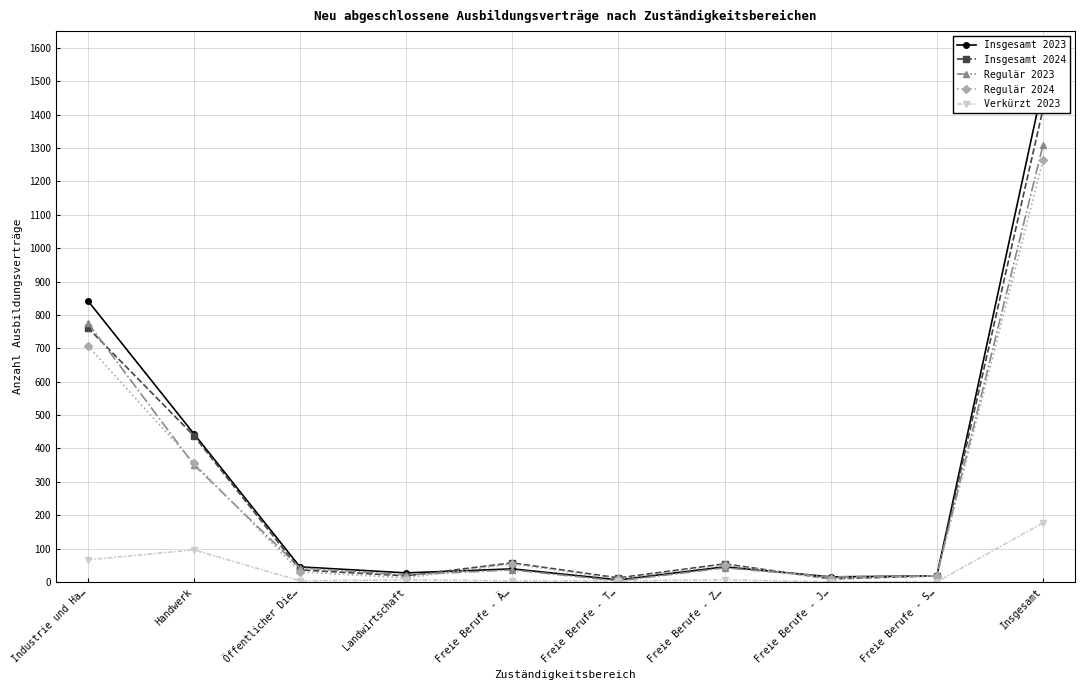

What position from the right is Freie Berufe - S…?

2